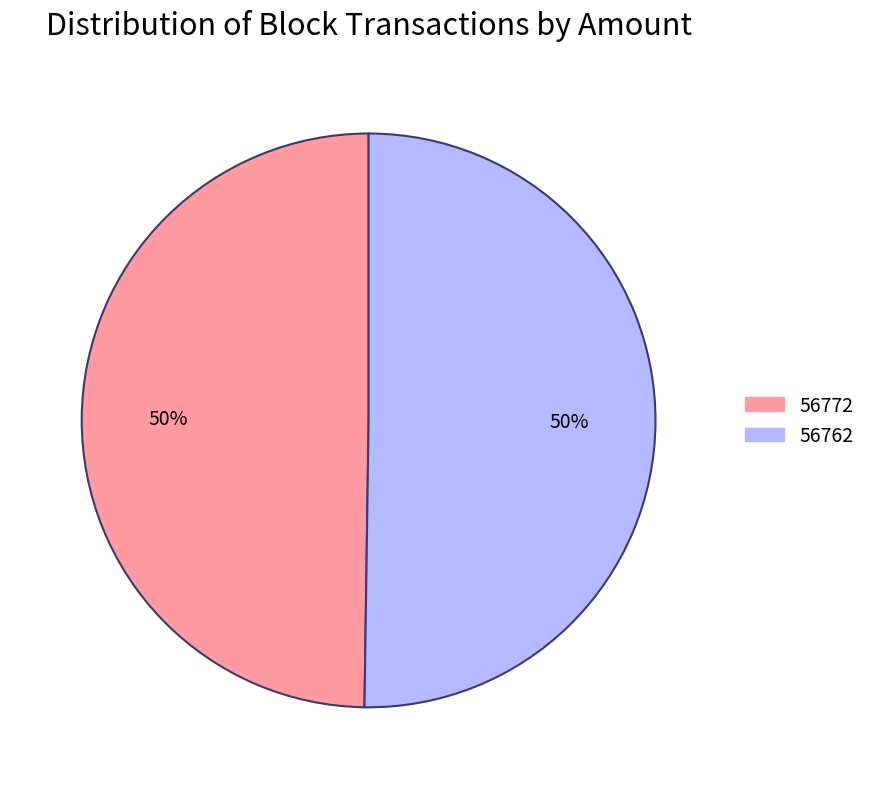

To the nearest percent, what is the difference between the largest and smallest slice percentages?

0%